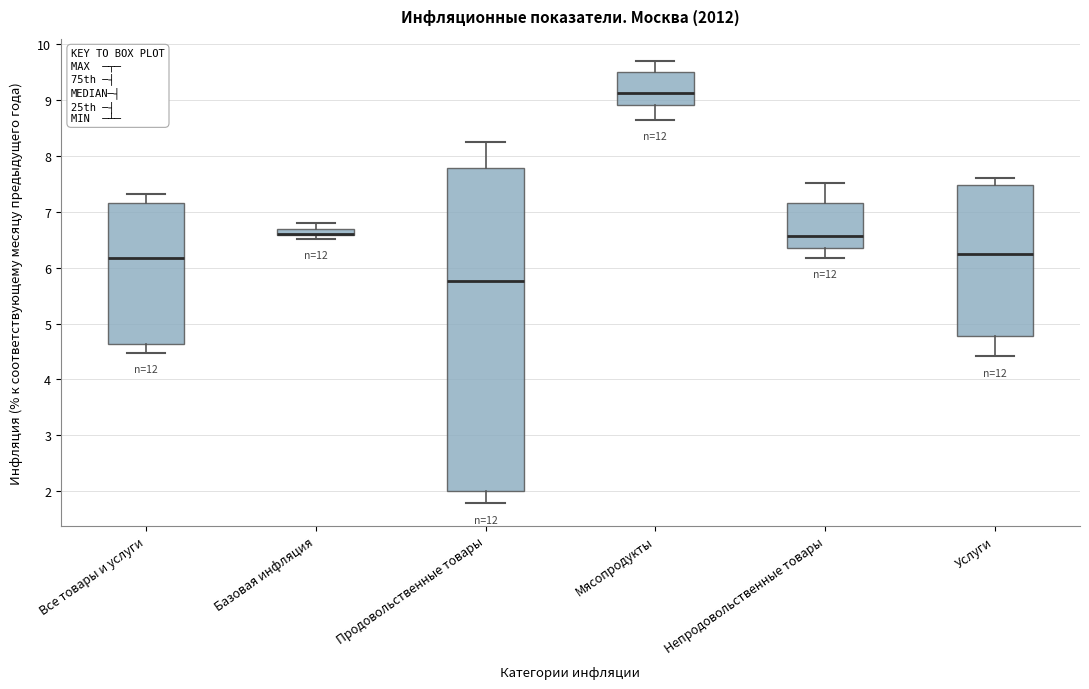

Comparing the boxes themselves (not the whiskers), which one is the tallest?

Продовольственные товары